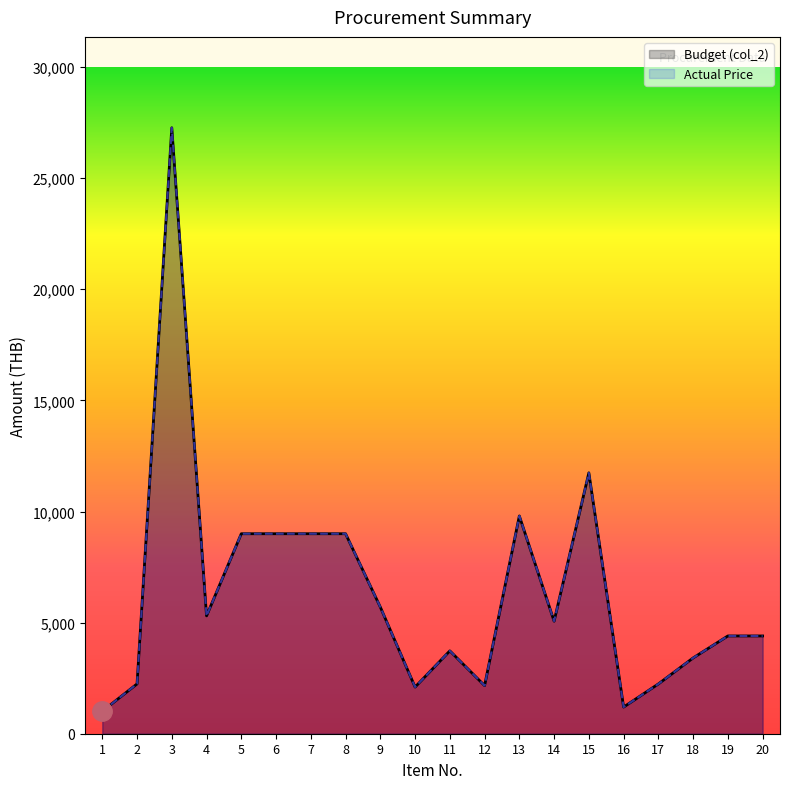

Rank the series by their maximum value, from lowest to highest.

Budget (col_2), Actual Price